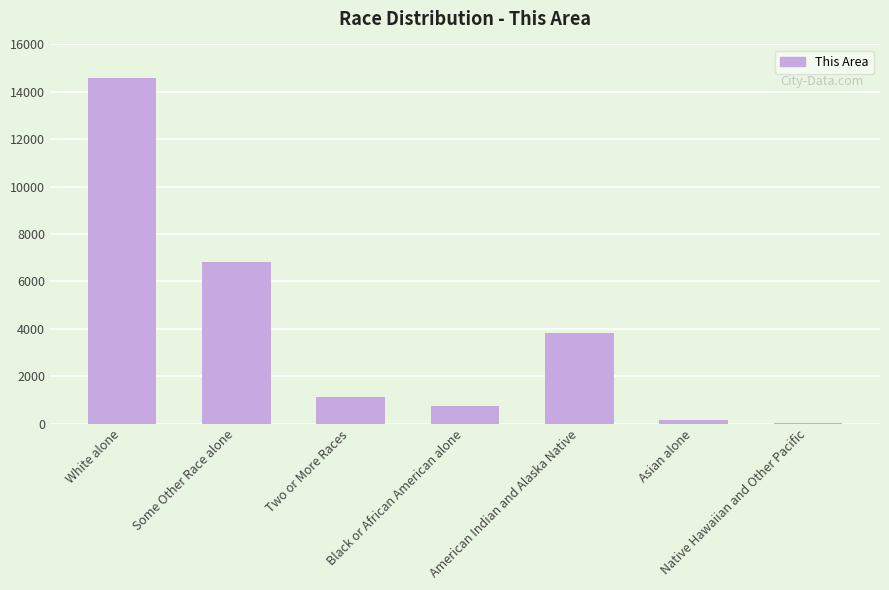

Reading right to left, extract all data points from this chart.

Native Hawaiian and Other Pacific=9	Asian alone=171	American Indian and Alaska Native=3822	Black or African American alone=758	Two or More Races=1109	Some Other Race alone=6826	White alone=14584